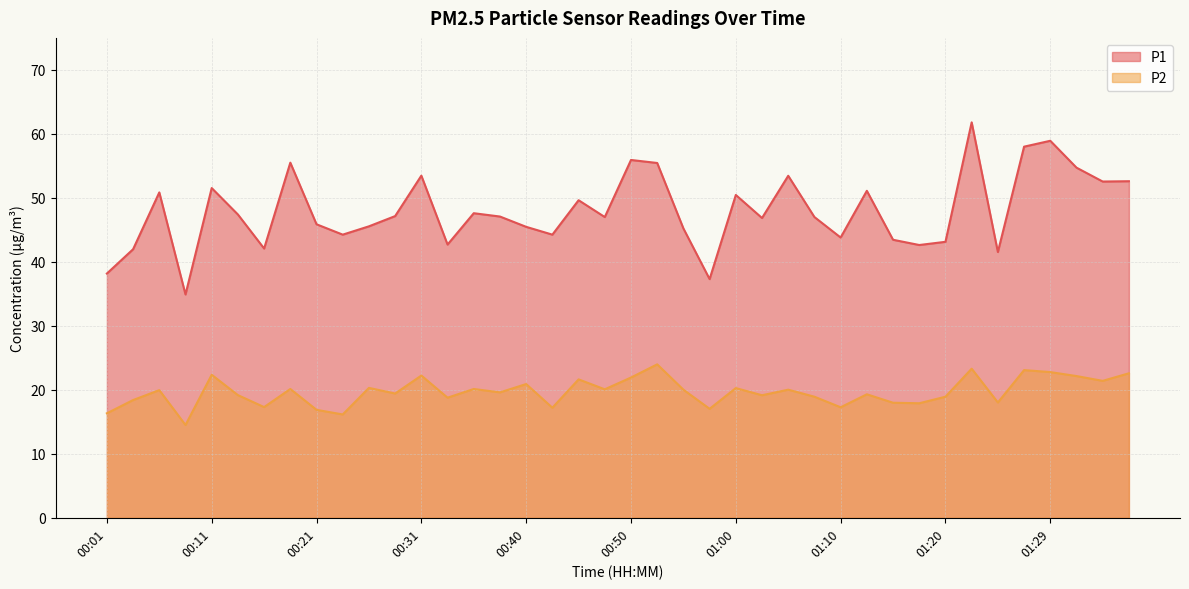

What value does the P1 series have at 00:55?

45.2